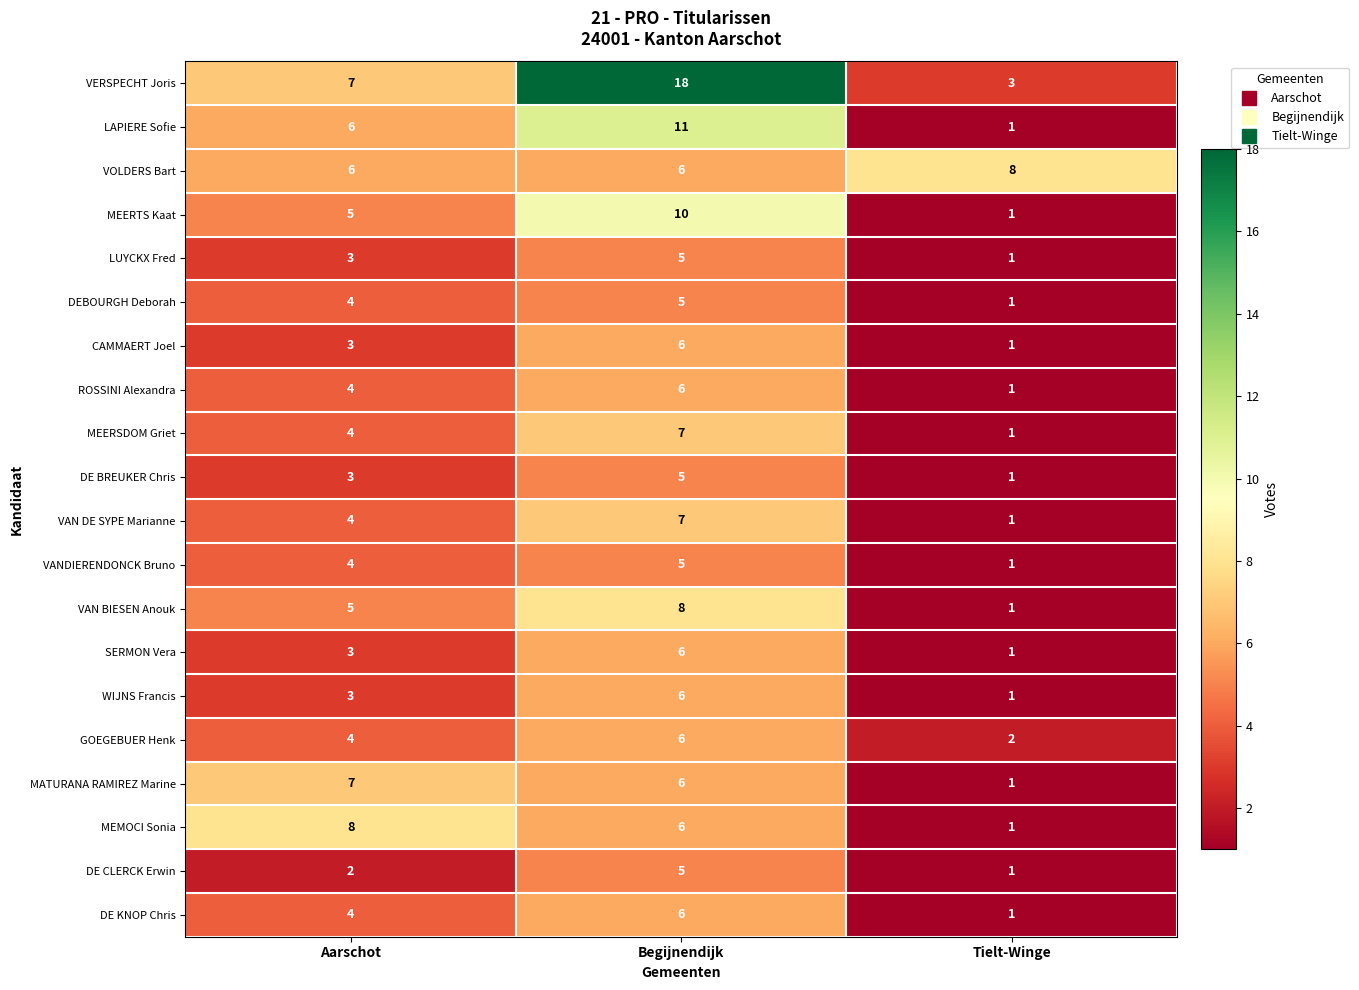

What is the maximum value shown in the chart?

18